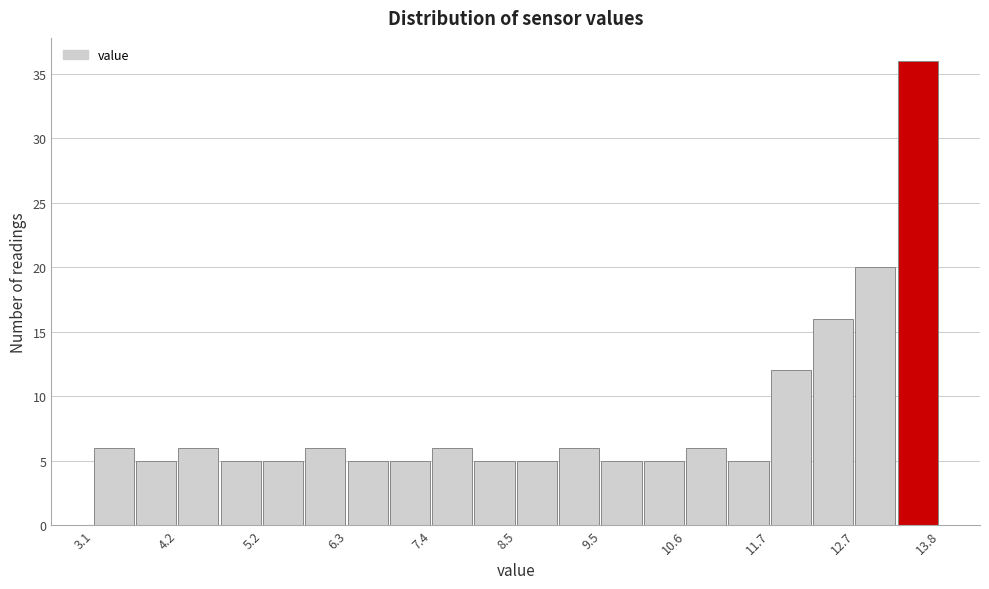

Read against the x-axis, roughly where is the centre of the tallest bar?

13.6